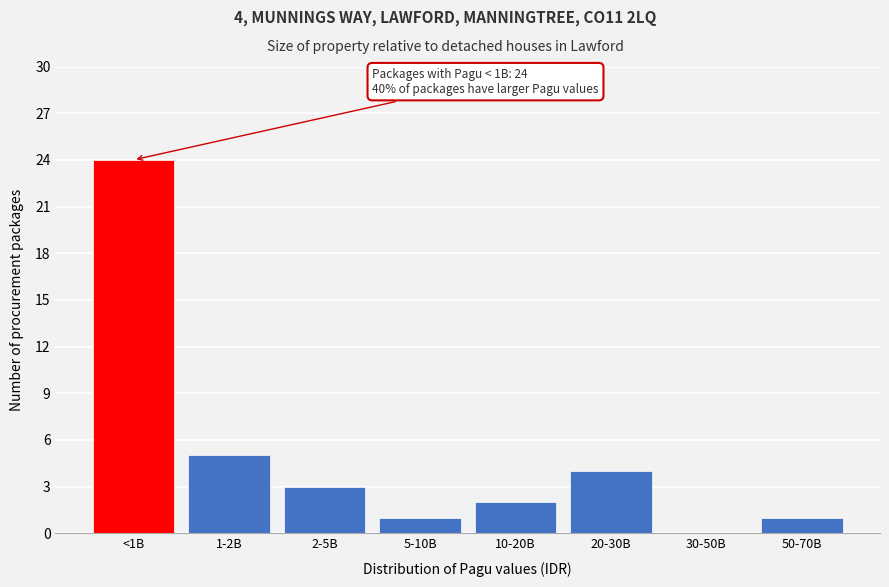

Reading right to left, what are all the values shown in this chart?

50-70B=1	30-50B=0	20-30B=4	10-20B=2	5-10B=1	2-5B=3	1-2B=5	<1B=24